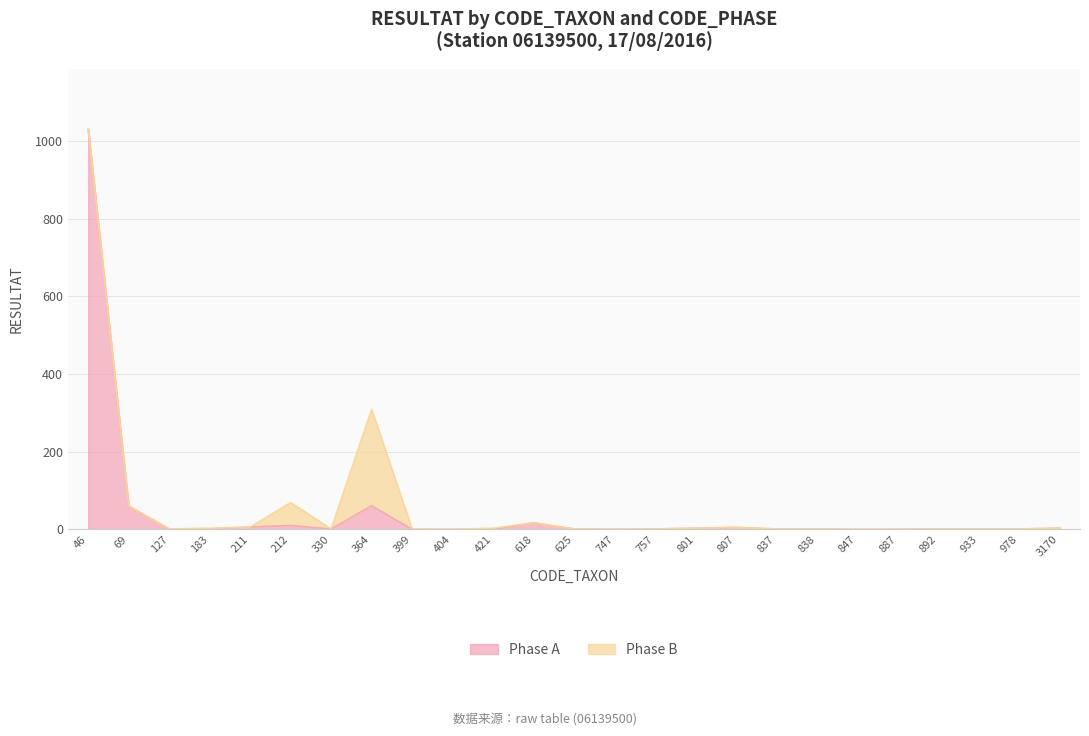

What is the difference between the highest and lowest values at 807?

5